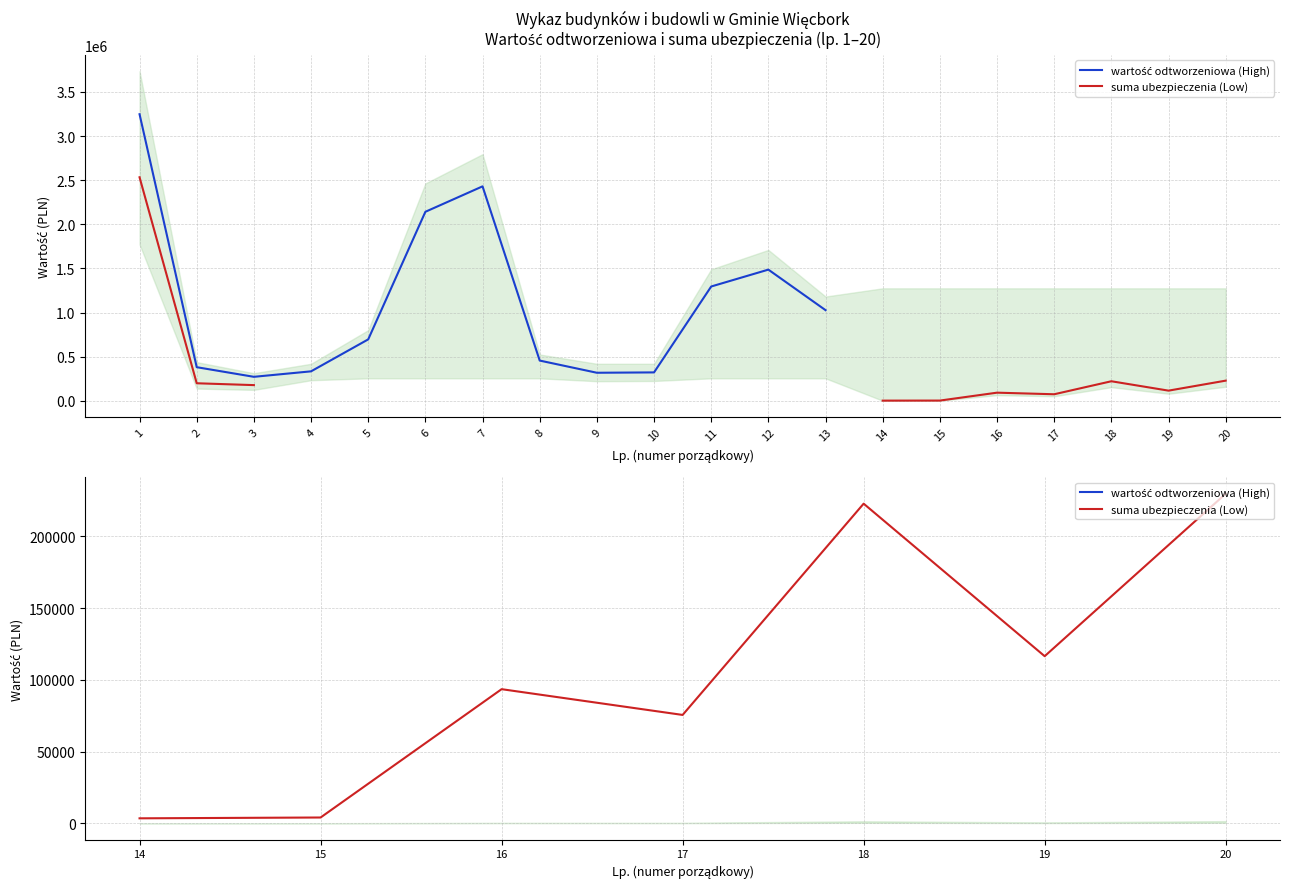

Is this an area chart (filled region under the line)?

No